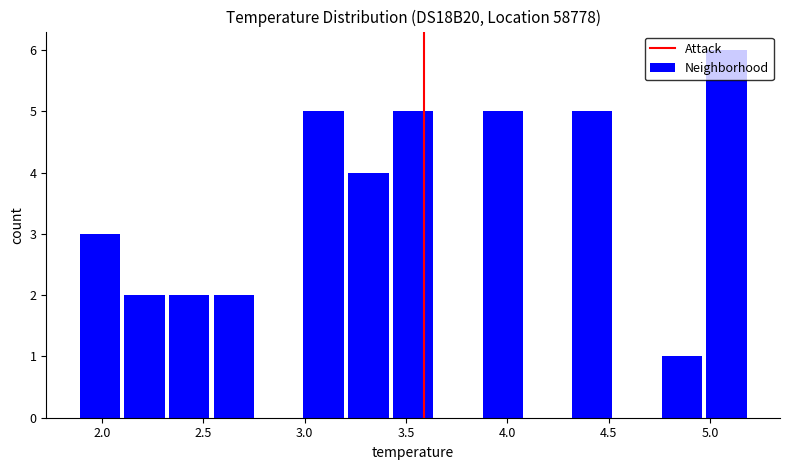

What is the height of the bar covering 2.30 to 2.55 on the x-axis? Neither the bar edges nor the heights are printed on the chart, so give them approximately, as read against the axes.

2